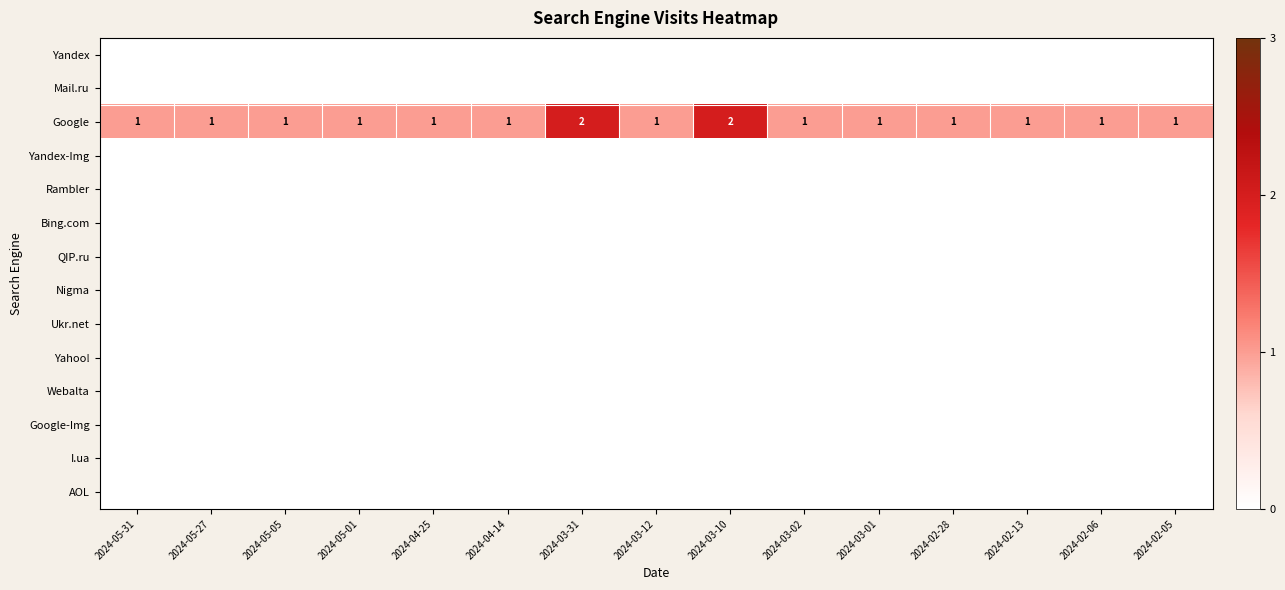

At which category is the sum across all series the highest?

2024-03-31